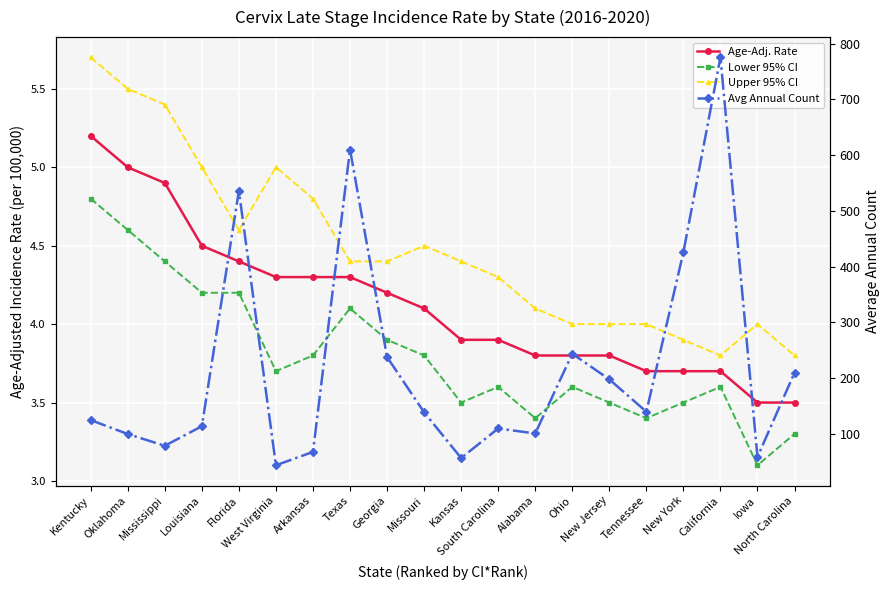

The Lower 95% CI series shows 1.0 at Louisiana. True or false?

False